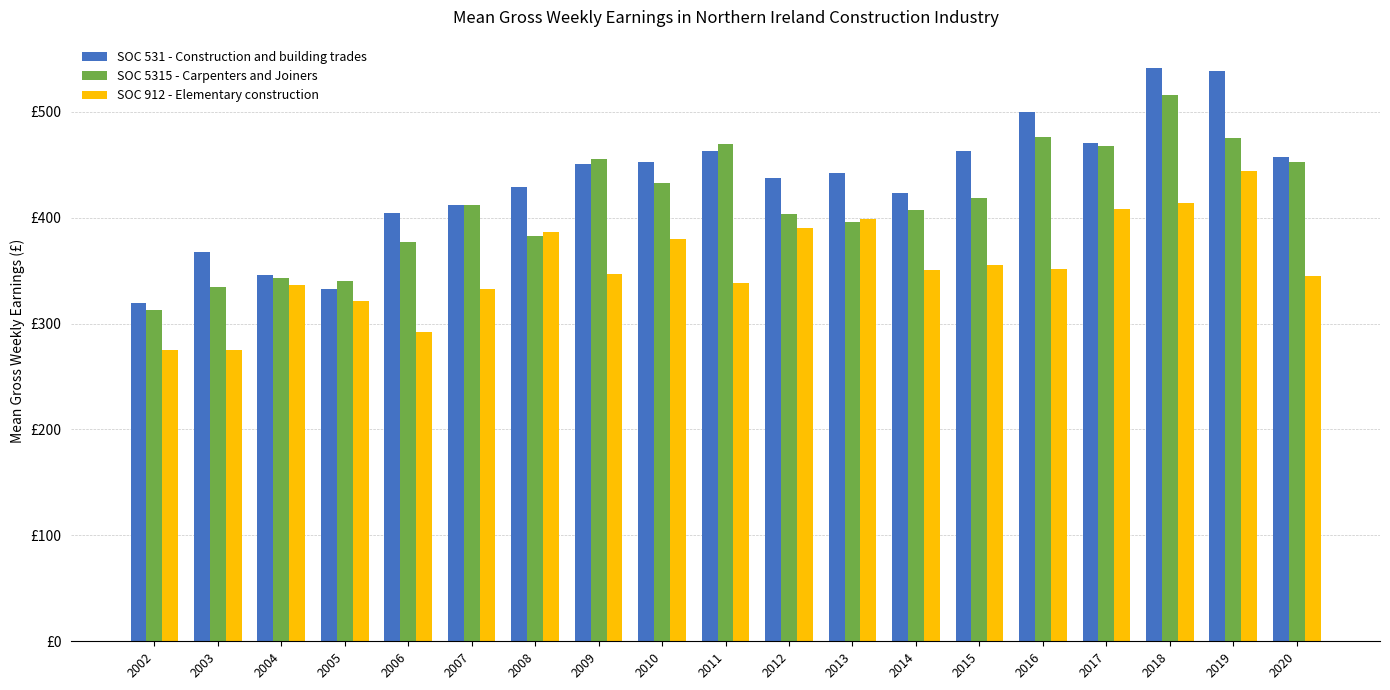

What are all the series names shown in the legend?

SOC 531 - Construction and building trades, SOC 5315 - Carpenters and Joiners, SOC 912 - Elementary construction